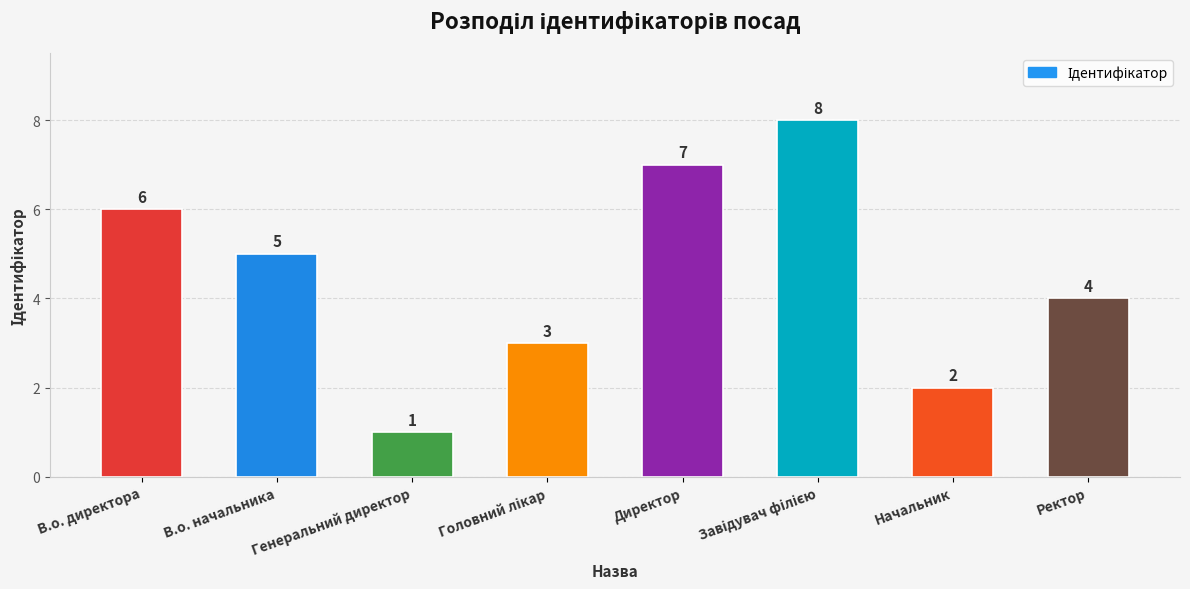

Are the bars grouped side by side (vs. stacked)?

No